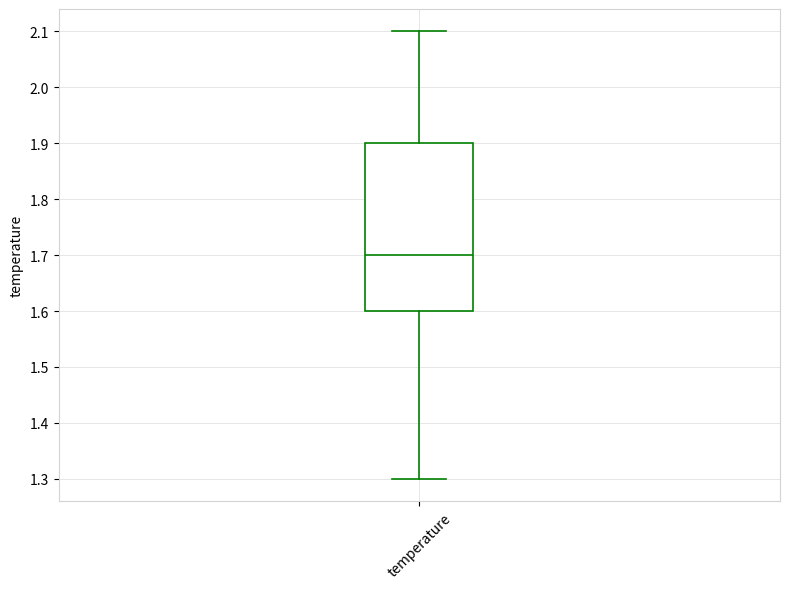

Transcribe this box plot: give where the median line is, the range the box spans, and where the two whiskers end, as read against the y-axis. The values are not printed on the chart, so give them approximately, as read against the axis.

median 1.7, box 1.6 to 1.9, whiskers 1.3 to 2.1